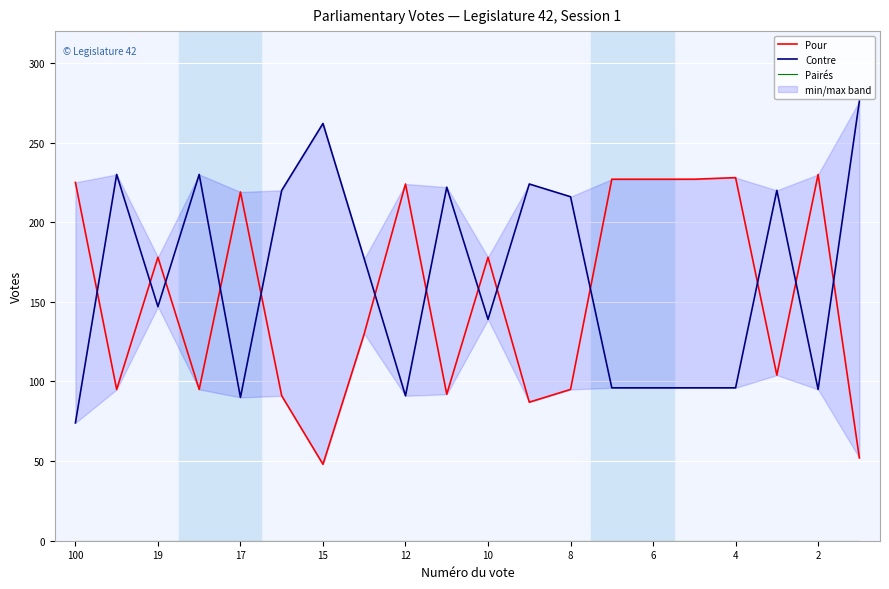

True or false: Pairés and Pour intersect in this chart.

False